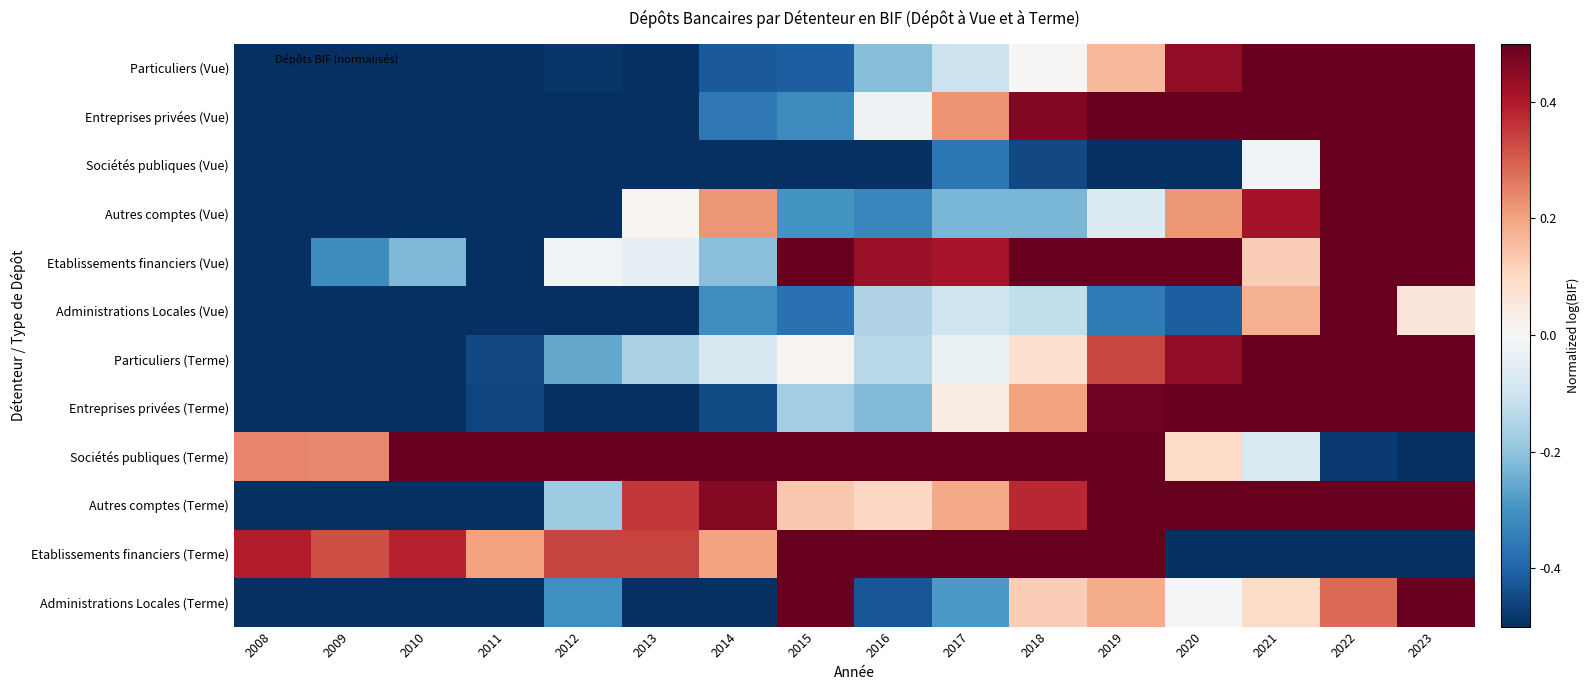

Reading left to right, list all the values displayed in this chart.

Particuliers (Vue): 2008=-1.0	2009=-0.8	2010=-0.5	2011=-0.5	2012=-0.5	2013=-0.5	2014=-0.4	2015=-0.4	2016=-0.2	2017=-0.1	2018=0.0	2019=0.2	2020=0.4	2021=0.6	2022=0.8	2023=1.0
Entreprises privées (Vue): 2008=-1.0	2009=-0.9	2010=-0.7	2011=-0.8	2012=-0.6	2013=-0.5	2014=-0.4	2015=-0.3	2016=-0.0	2017=0.2	2018=0.5	2019=0.6	2020=0.7	2021=0.7	2022=1.0	2023=1.0
Sociétés publiques (Vue): 2008=-0.8	2009=-1.0	2010=-0.8	2011=-0.8	2012=-1.0	2013=-0.6	2014=-0.9	2015=-0.7	2016=-0.6	2017=-0.4	2018=-0.4	2019=-0.7	2020=-0.5	2021=-0.0	2022=0.7	2023=1.0
Autres comptes (Vue): 2008=-1.0	2009=-0.9	2010=-0.7	2011=-0.6	2012=-0.7	2013=0.0	2014=0.2	2015=-0.3	2016=-0.3	2017=-0.2	2018=-0.2	2019=-0.1	2020=0.2	2021=0.4	2022=0.8	2023=1.0
Etablissements financiers (Vue): 2008=-0.5	2009=-0.3	2010=-0.2	2011=-1.0	2012=-0.0	2013=-0.0	2014=-0.2	2015=0.5	2016=0.4	2017=0.4	2018=0.5	2019=0.8	2020=0.5	2021=0.1	2022=1.0	2023=0.6
Administrations Locales (Vue): 2008=-1.0	2009=-0.6	2010=-0.9	2011=-0.7	2012=-0.9	2013=-0.6	2014=-0.3	2015=-0.4	2016=-0.2	2017=-0.1	2018=-0.1	2019=-0.4	2020=-0.4	2021=0.2	2022=1.0	2023=0.1
Particuliers (Terme): 2008=-1.0	2009=-0.8	2010=-0.5	2011=-0.5	2012=-0.3	2013=-0.2	2014=-0.1	2015=0.0	2016=-0.1	2017=-0.0	2018=0.1	2019=0.3	2020=0.4	2021=0.8	2022=0.9	2023=1.0
Entreprises privées (Terme): 2008=-1.0	2009=-0.8	2010=-0.7	2011=-0.5	2012=-0.7	2013=-0.6	2014=-0.4	2015=-0.2	2016=-0.2	2017=0.0	2018=0.2	2019=0.5	2020=0.7	2021=0.8	2022=1.0	2023=1.0
Sociétés publiques (Terme): 2008=0.2	2009=0.2	2010=0.5	2011=1.0	2012=1.0	2013=0.9	2014=0.5	2015=0.9	2016=0.5	2017=0.6	2018=0.7	2019=0.5	2020=0.1	2021=-0.1	2022=-0.5	2023=-1.0
Autres comptes (Terme): 2008=-0.8	2009=-1.0	2010=-0.8	2011=-0.6	2012=-0.2	2013=0.4	2014=0.5	2015=0.1	2016=0.1	2017=0.2	2018=0.4	2019=0.5	2020=0.6	2021=0.8	2022=0.9	2023=1.0
Etablissements financiers (Terme): 2008=0.4	2009=0.3	2010=0.4	2011=0.2	2012=0.3	2013=0.3	2014=0.2	2015=1.0	2016=1.0	2017=1.0	2018=0.9	2019=0.9	2020=-1.0	2021=-1.0	2022=-1.0	2023=-1.0
Administrations Locales (Terme): 2008=-0.5	2009=-0.9	2010=-0.9	2011=-1.0	2012=-0.3	2013=-0.6	2014=-0.7	2015=0.7	2016=-0.4	2017=-0.3	2018=0.1	2019=0.2	2020=-0.0	2021=0.1	2022=0.3	2023=1.0